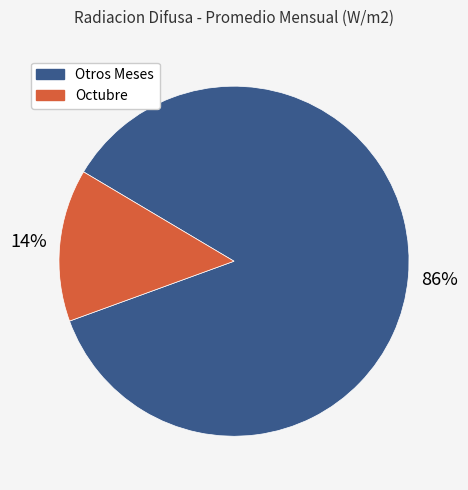

To the nearest percent, what is the average slice percentage?

50%